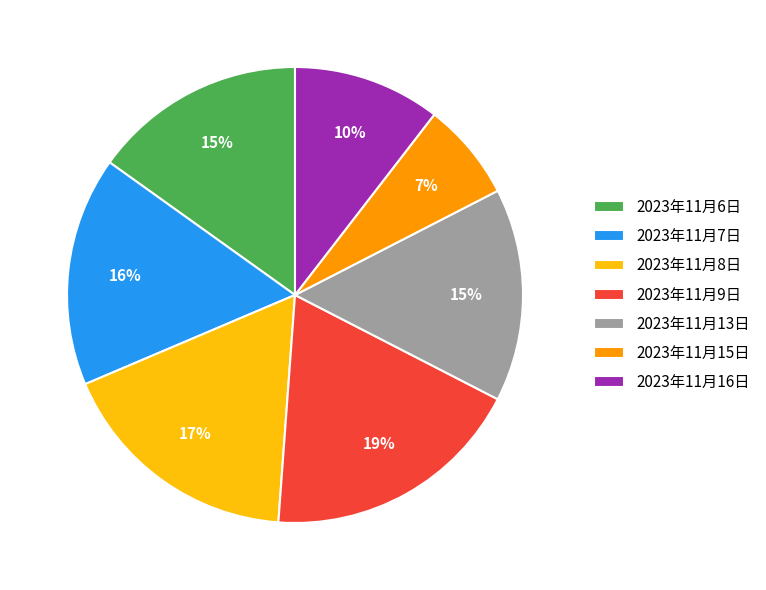

What percentage is the 2023年11月9日 slice, to the nearest percent?

19%